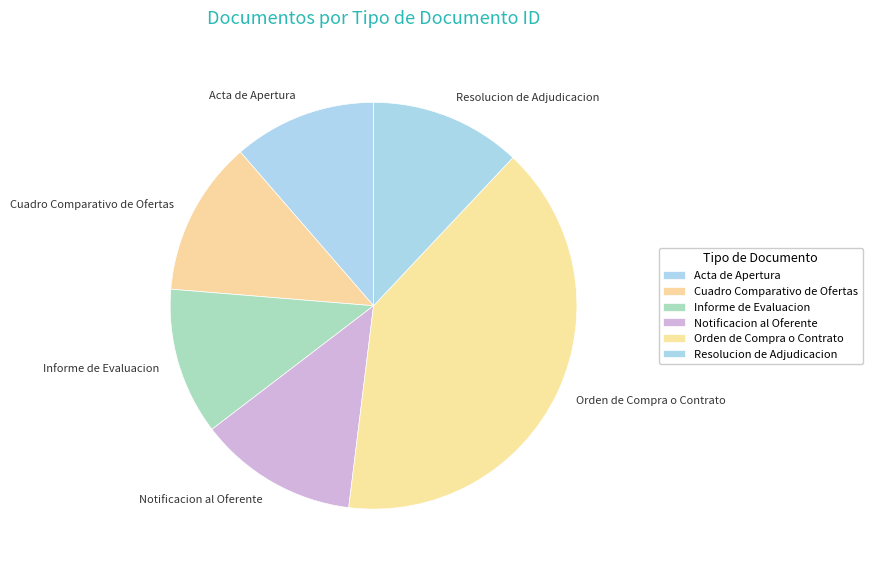

Which slice is the largest?

Orden de Compra o Contrato